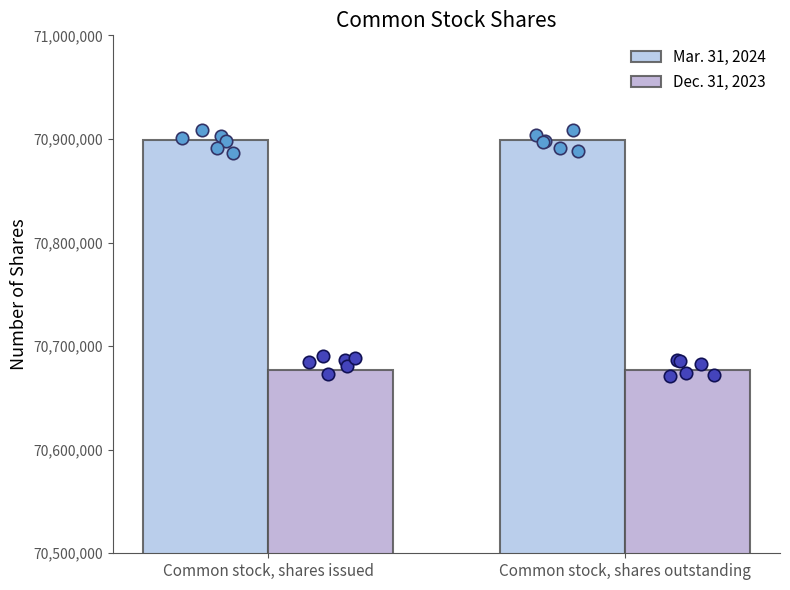

Is the value of Mar. 31, 2024 at Common stock, shares issued greater than the value of Dec. 31, 2023 at Common stock, shares issued?

Yes